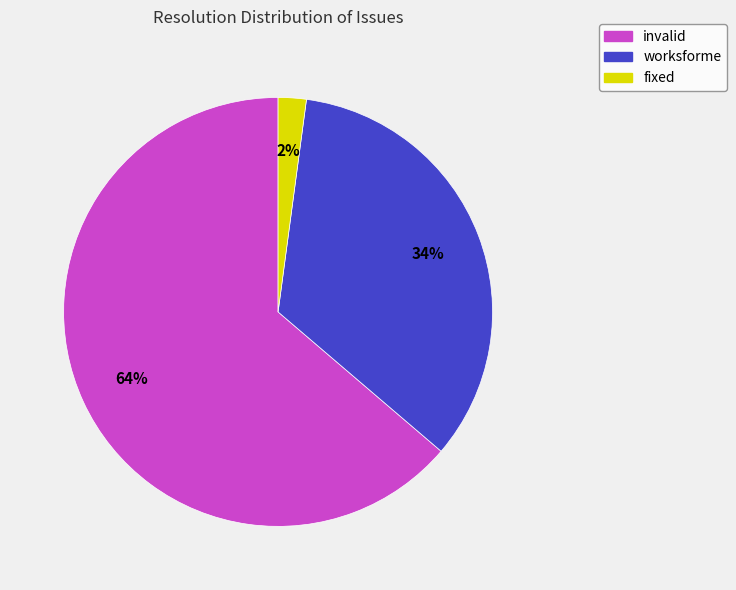

To the nearest percent, what is the average slice percentage?

33%